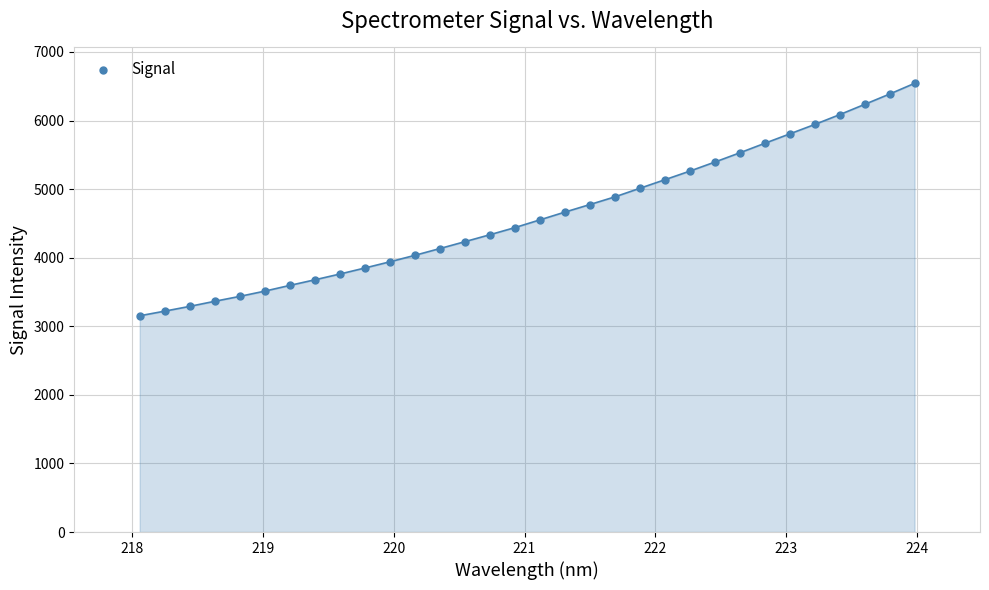

What is the range of X values (max minus min)?

5.9